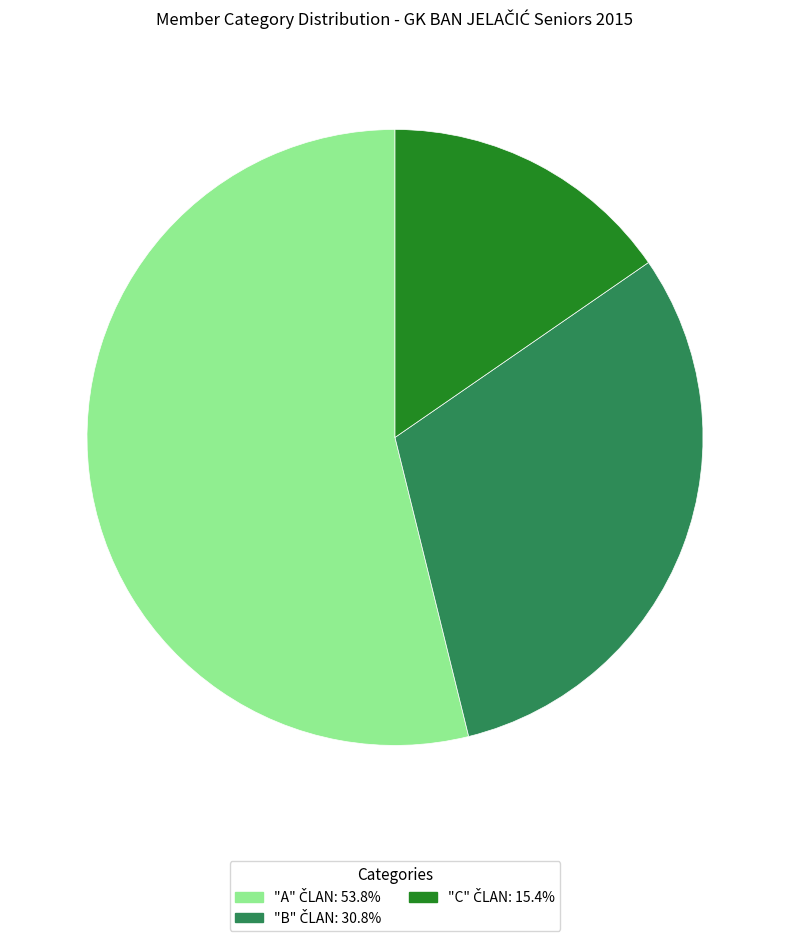

Does any single category account for the majority?

Yes